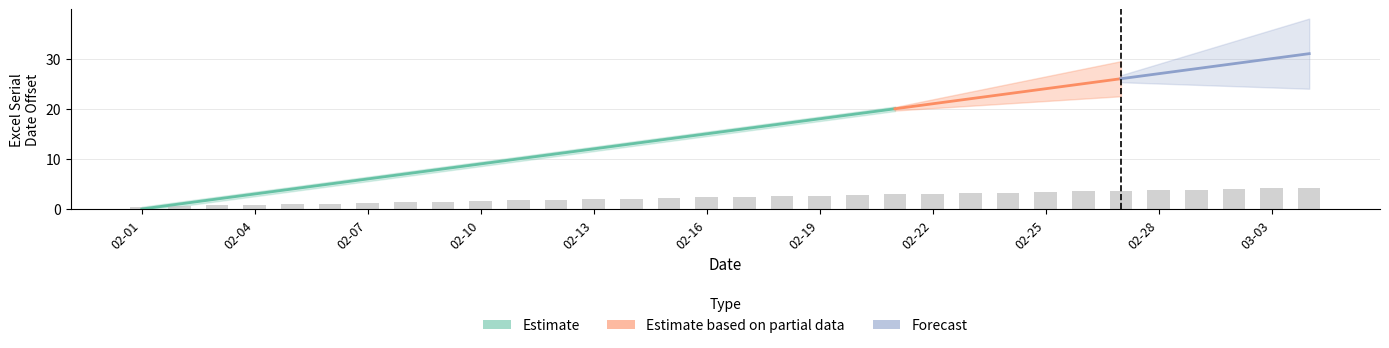

Does the chart contain stacked bars?

No